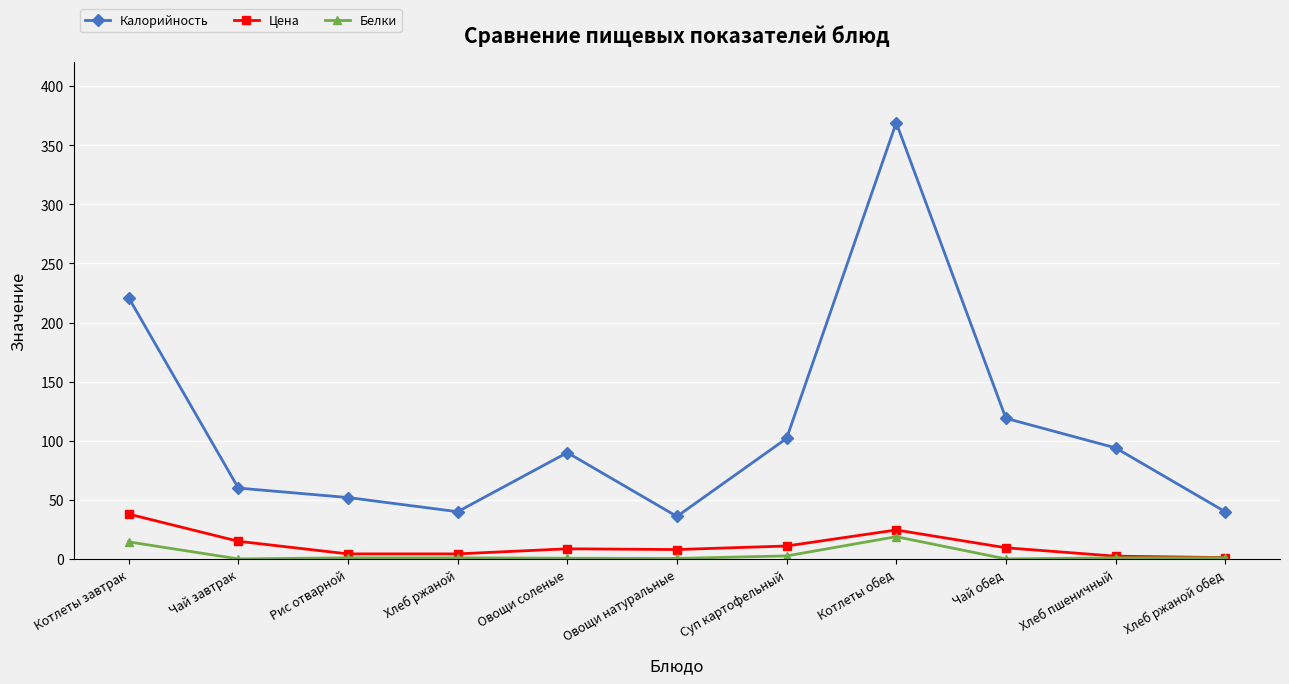

True or false: Калорийность and Цена intersect in this chart.

False